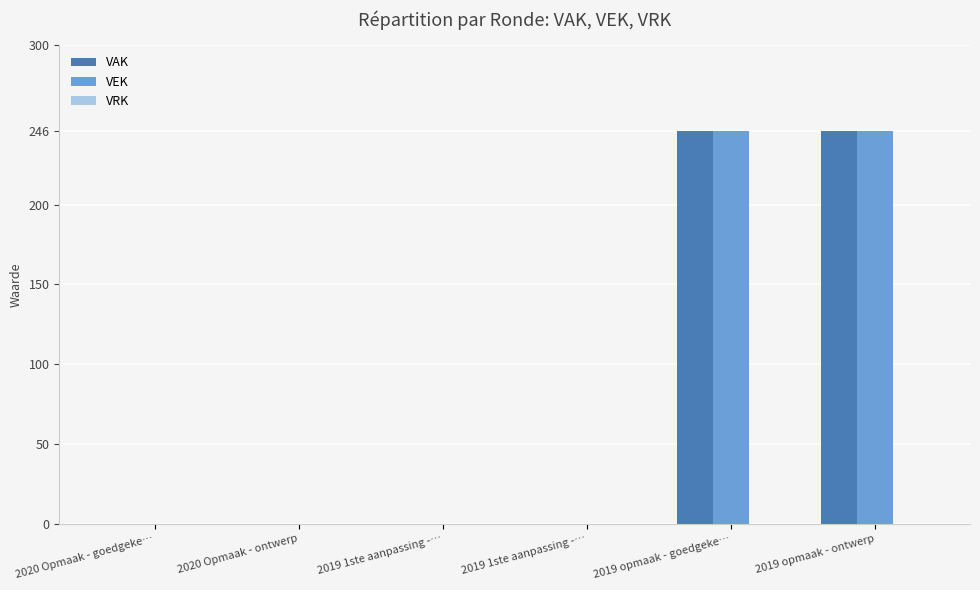

The value of VEK at 2019 opmaak - ontwerp is 246. True or false?

True